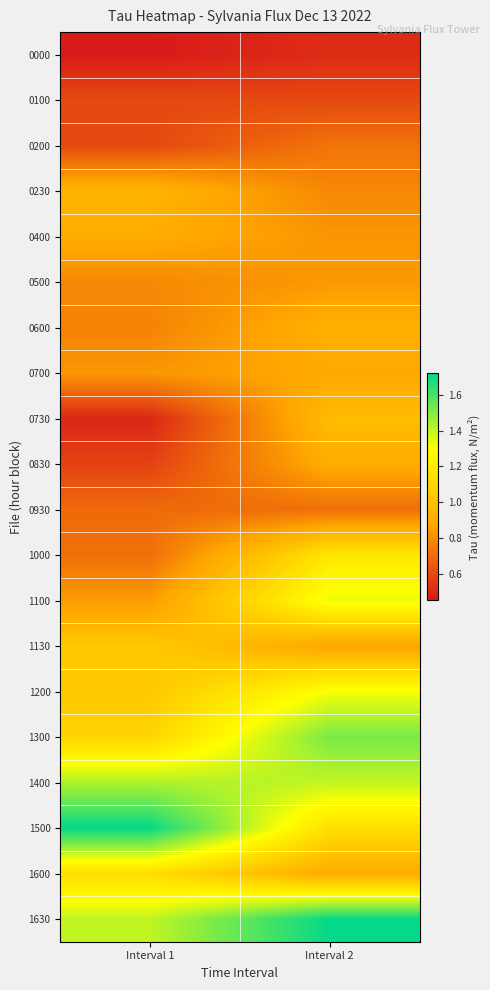

Which series has the widest spread of values?

1500